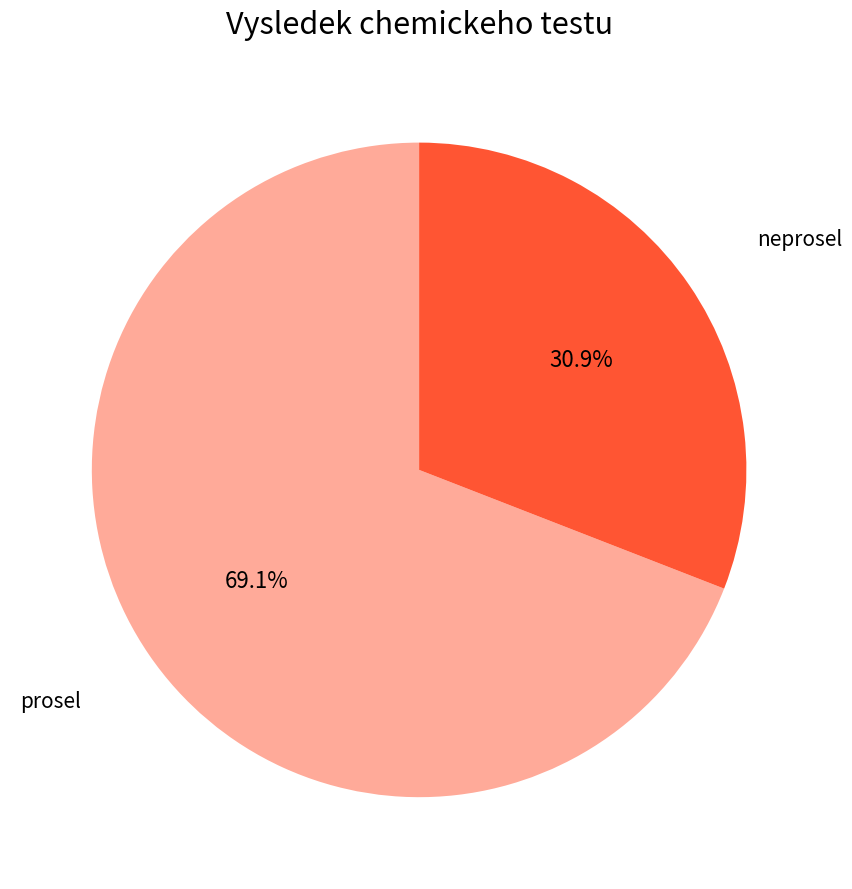

Does any single category account for the majority?

Yes